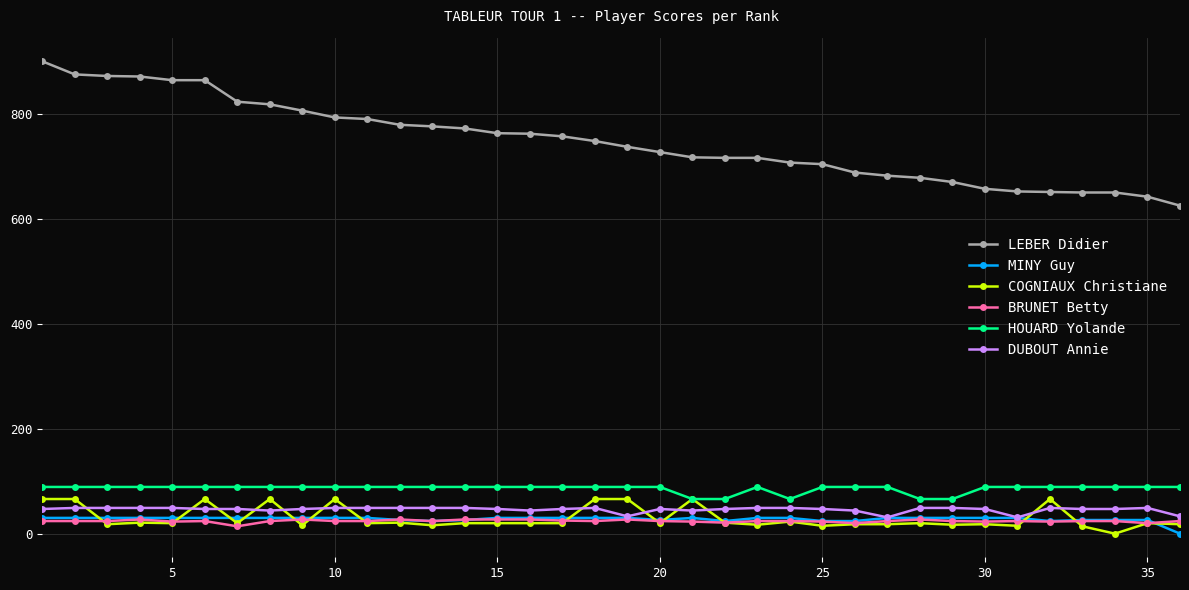

What are all the series names shown in the legend?

LEBER Didier, MINY Guy, COGNIAUX Christiane, BRUNET Betty, HOUARD Yolande, DUBOUT Annie